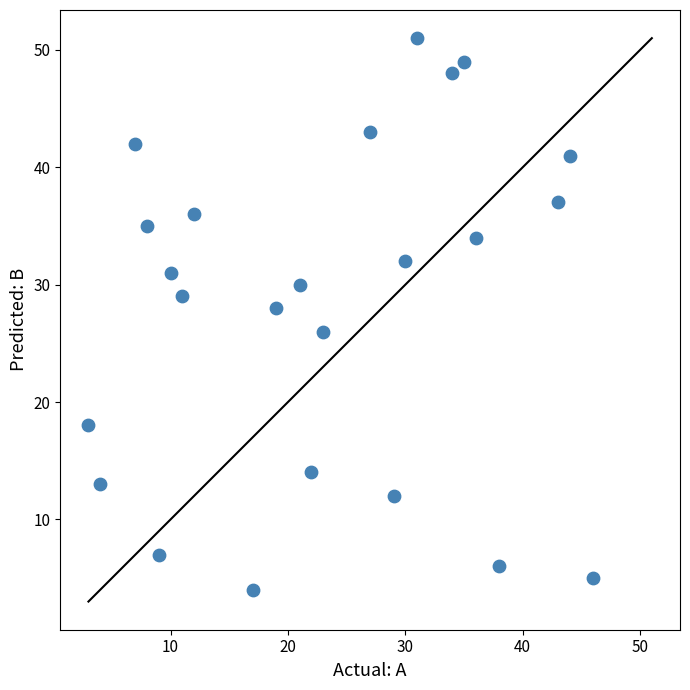

What is the range of Y values (max minus min)?

47